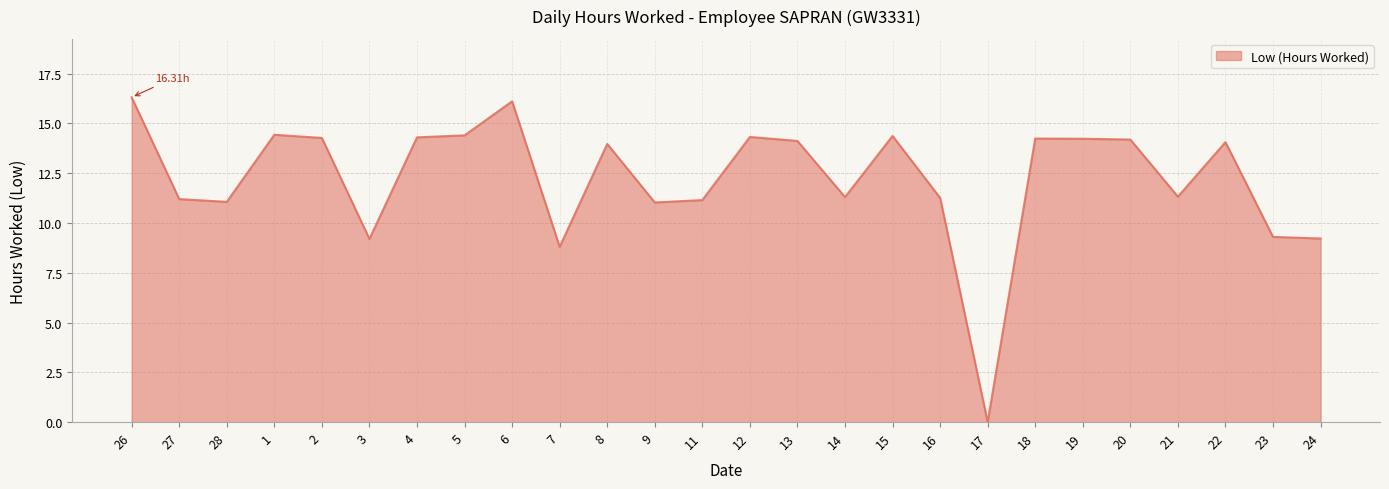

How many lines are shown in the chart?

1